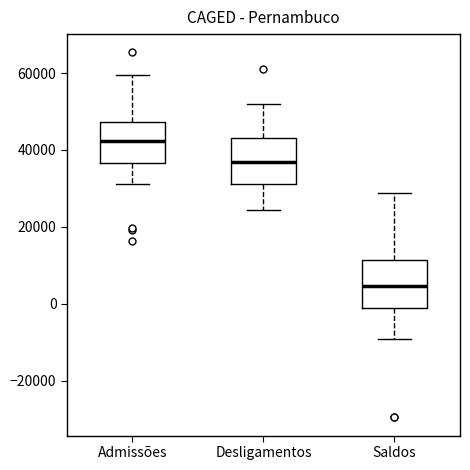

Where is the lower edge of the box for Desligamentos on the y-axis? The values are not printed on the chart, so give them approximately, as read against the axis.

32000